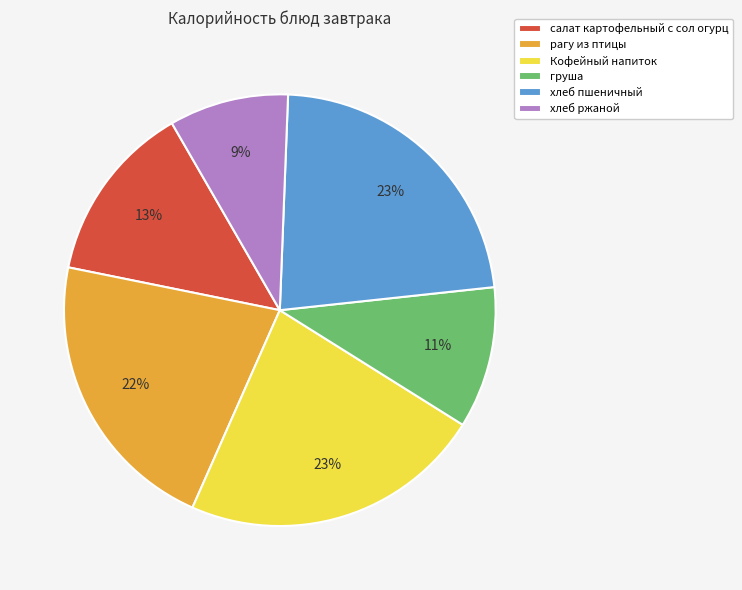

Which category has the smallest portion of the pie?

хлеб ржаной